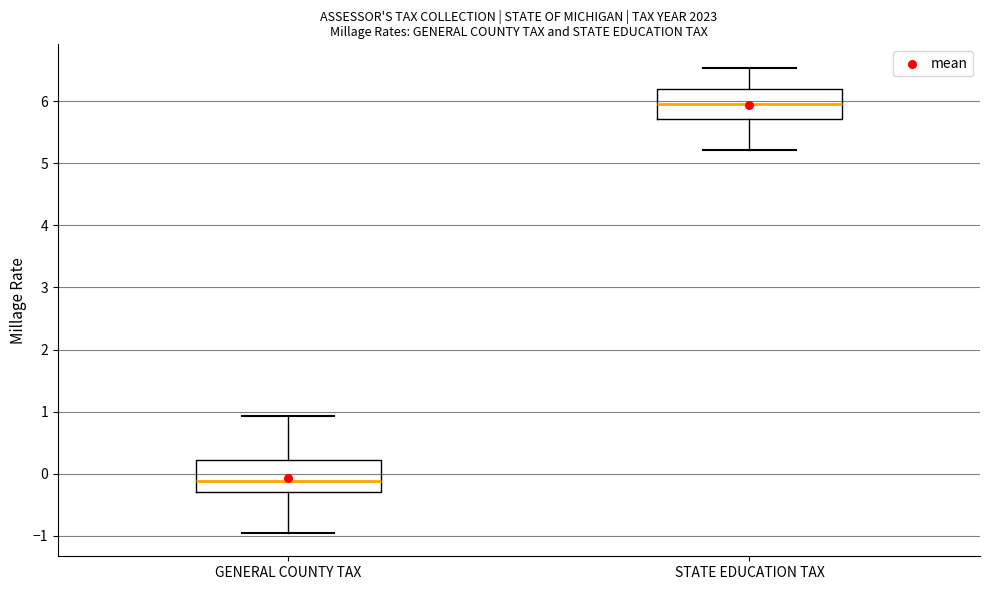

Reading left to right, read every box against the y-axis: the position of its median line, the range the box covers, and the ends of its whiskers. The values are not printed on the chart, so give them approximately, as read against the axis.

GENERAL COUNTY TAX: median -0.1, box -0.3 to 0.2, whiskers -1.0 to 0.9
STATE EDUCATION TAX: median 6.0, box 5.7 to 6.2, whiskers 5.2 to 6.5